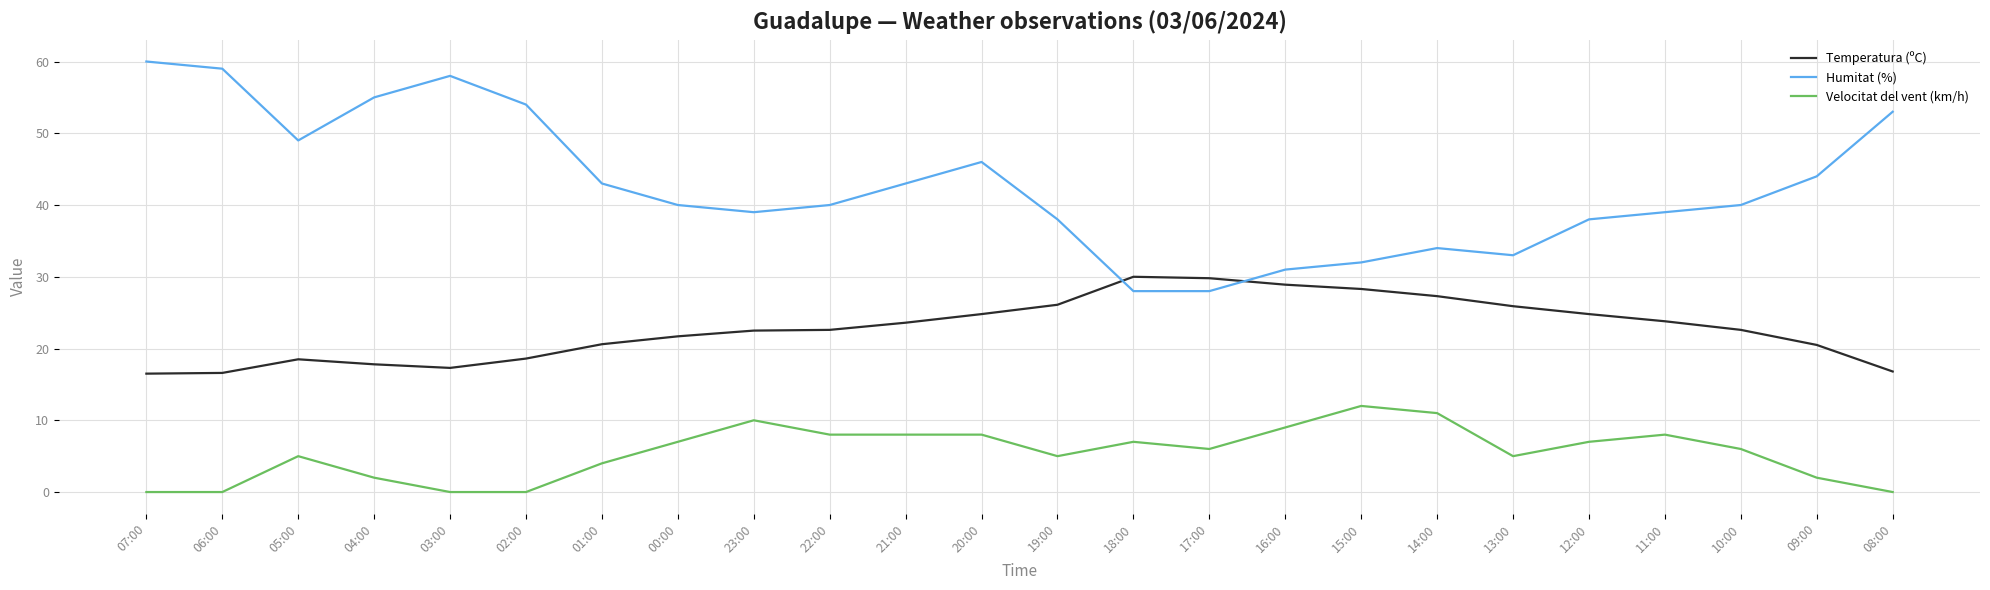

True or false: Humitat (%) and Velocitat del vent (km/h) cross at least once.

False